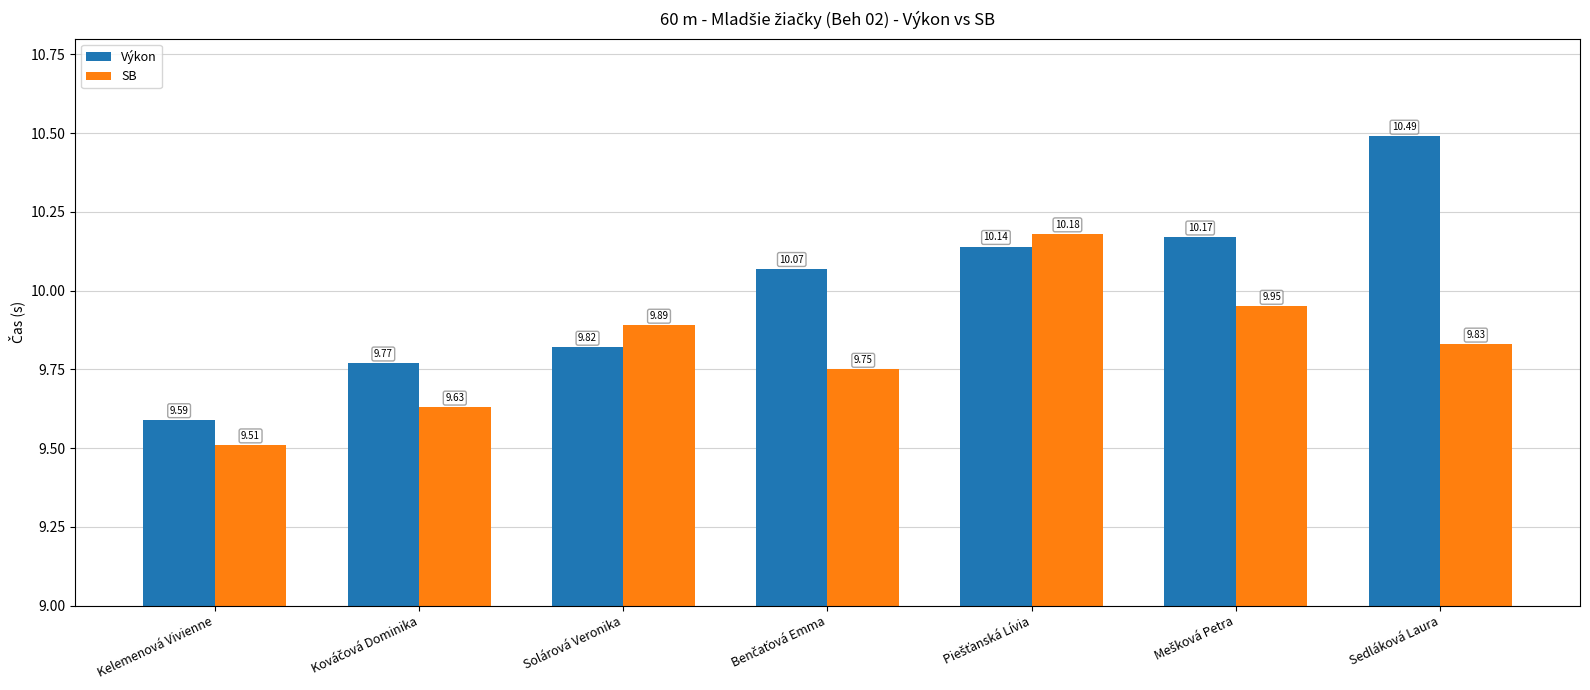

What is the difference between the maximum and minimum values in the Výkon series?

0.9